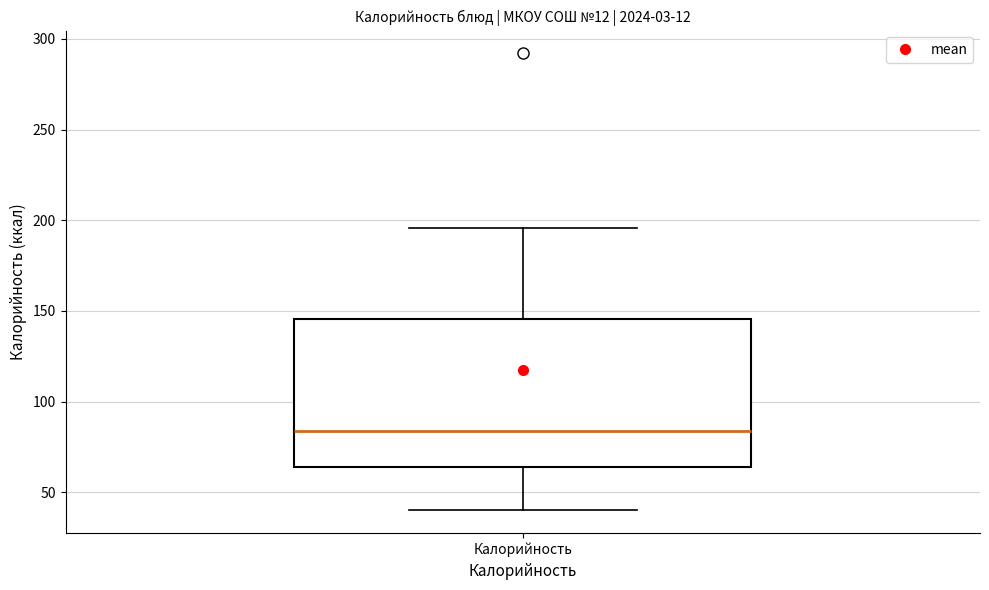

Where does the lower whisker of the box for Калорийность end on the y-axis? The values are not printed on the chart, so give them approximately, as read against the axis.

40